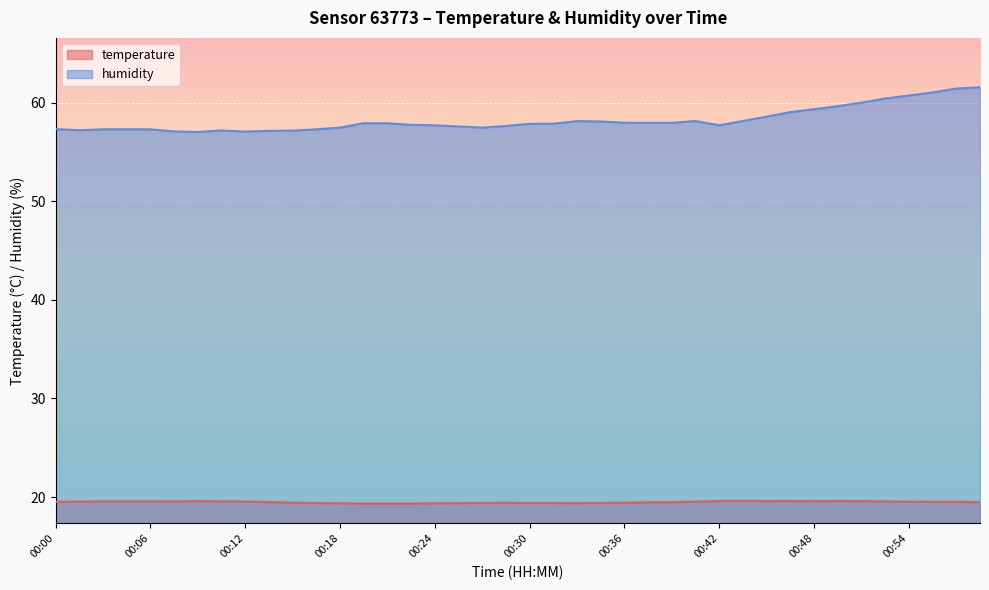

At which label does humidity reach its peak?

00:59